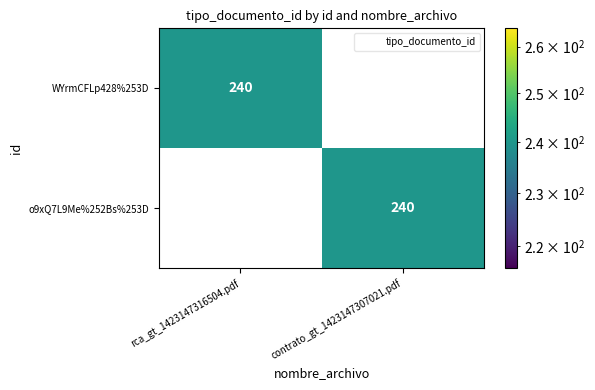

What is the difference between the WYrmCFLp428%253D values at contrato_gt_1423147307021.pdf and rca_gt_1423147316504.pdf?

240